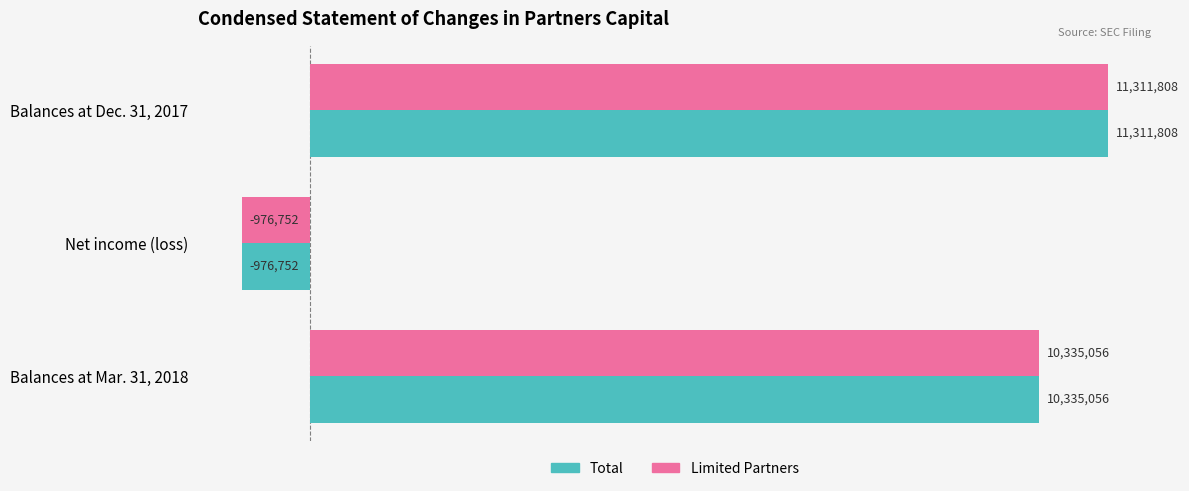

At how many categories does at least one series exceed 8416594?

2